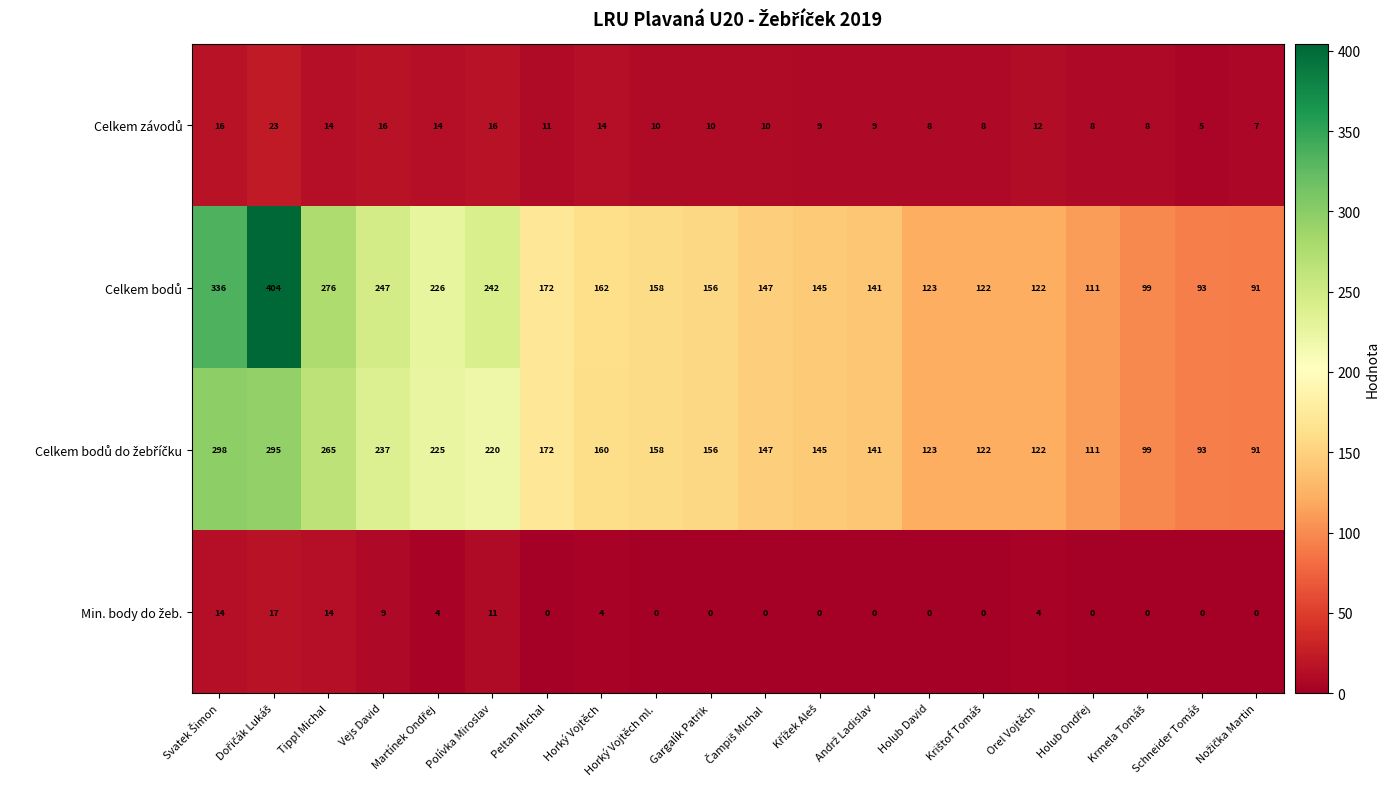

What is the spread (max minus min) of values at Tippl Michal?

262